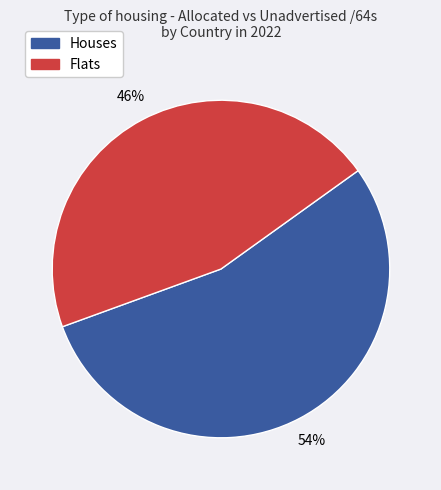

To the nearest percent, what is the average slice percentage?

50%